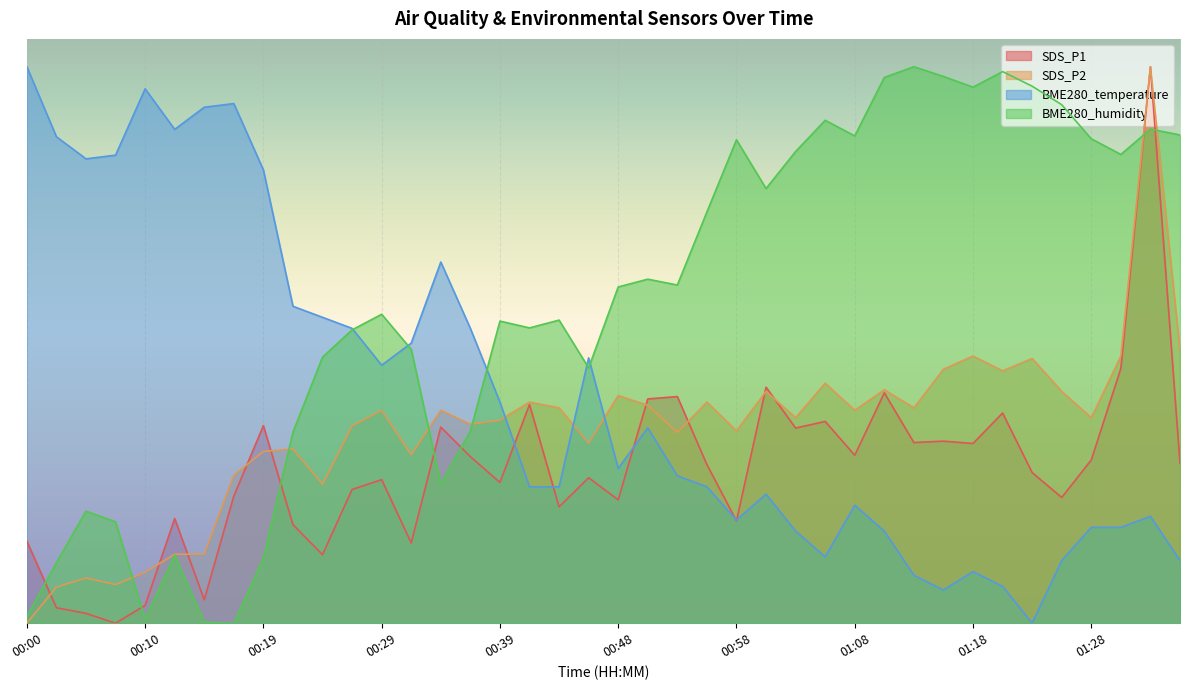

True or false: BME280_temperature has a value of 0.3 at 01:34.

False